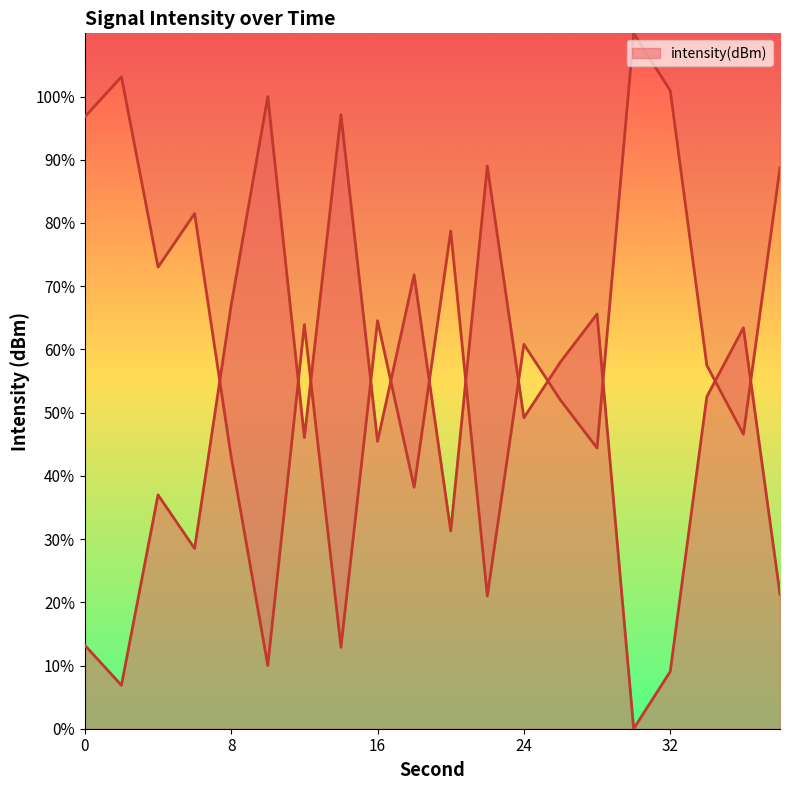

What is the value of the 13th point from the left?

49.2